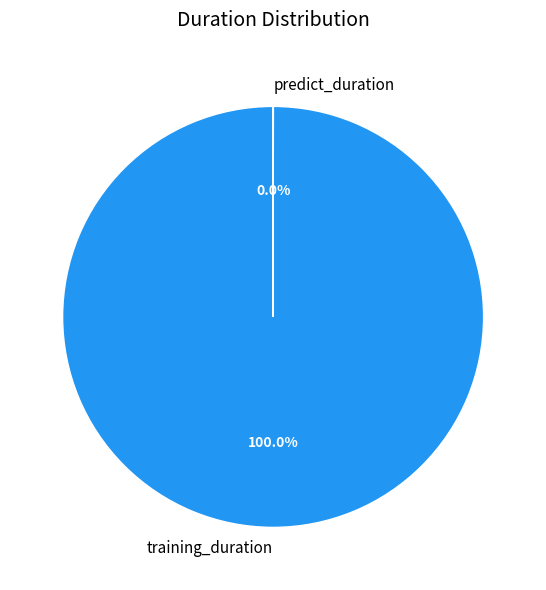

To the nearest percent, what percentage of the pie is training_duration?

100%